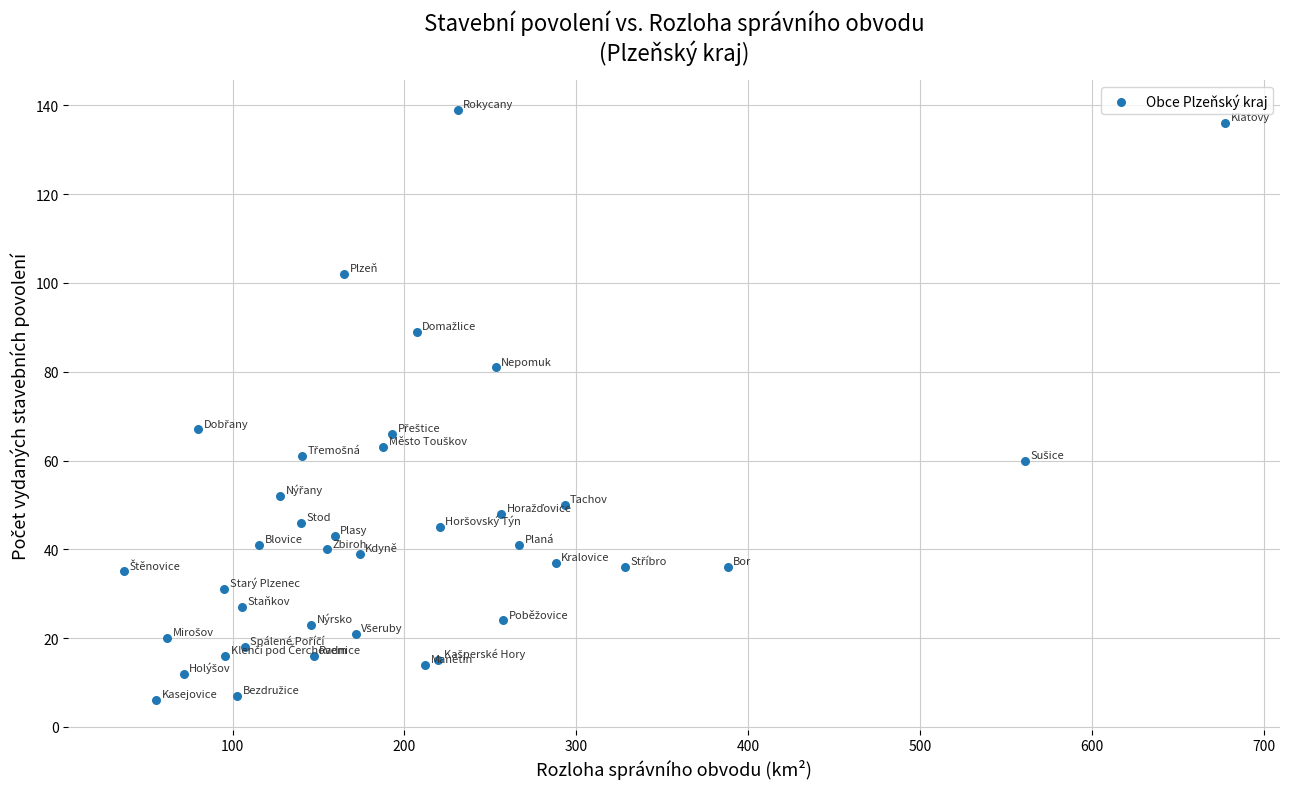

What is the range of Y values (max minus min)?

133